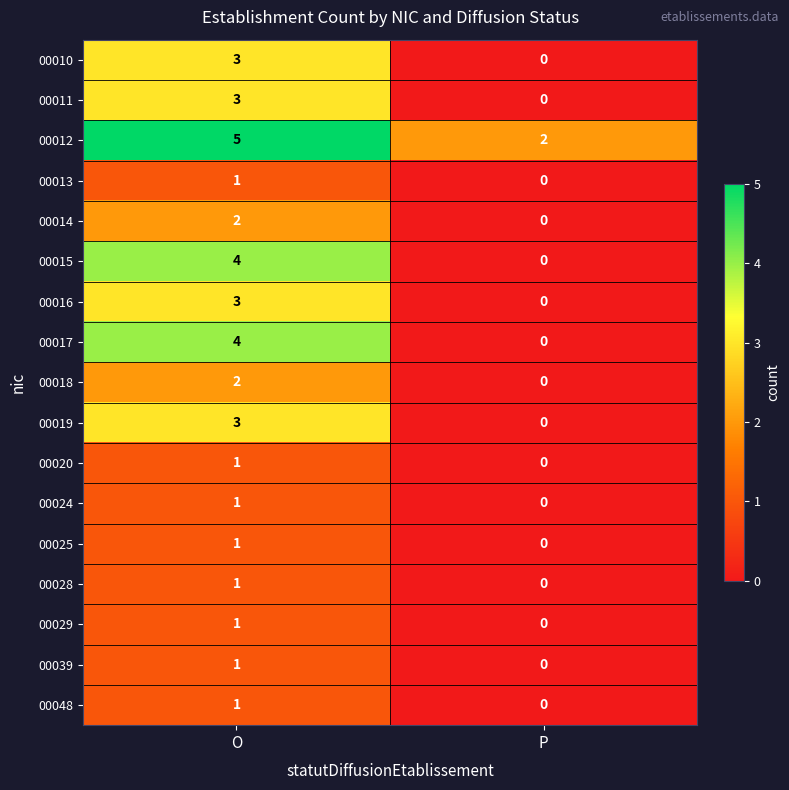

What is the spread (max minus min) of values at O?

4